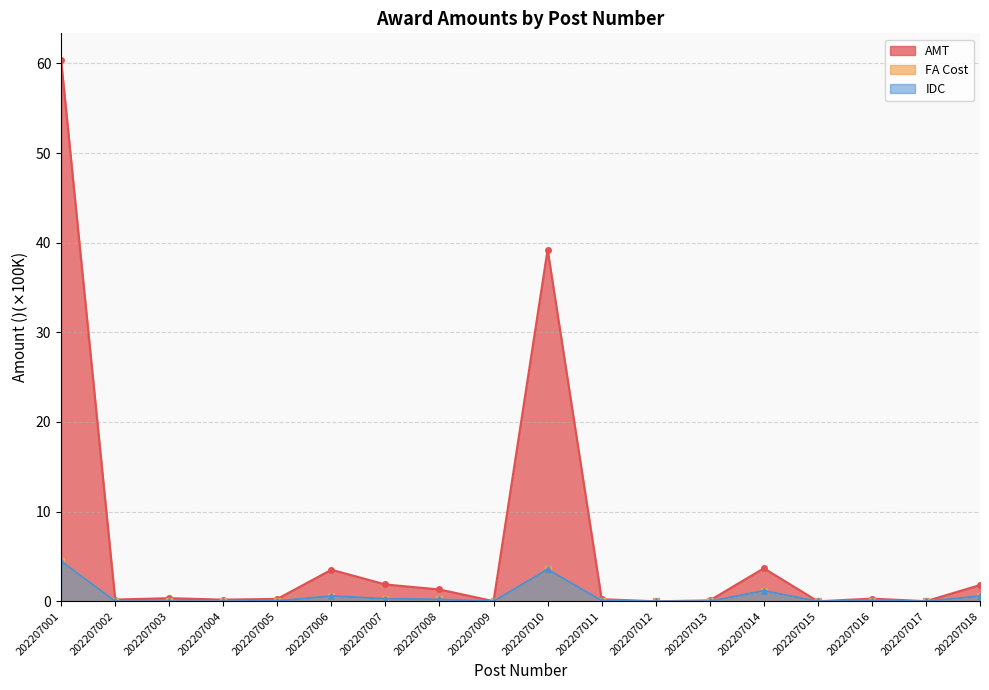

Is the value of AMT at 202207009 greater than the value of IDC at 202207009?

Yes